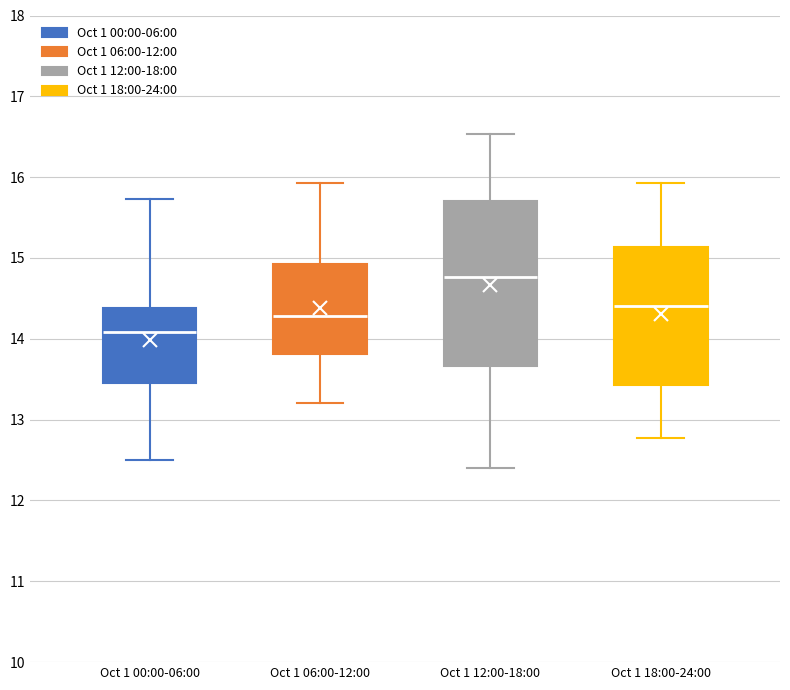

Reading left to right, read every box against the y-axis: the position of its median line, the range the box covers, and the ends of its whiskers. The values are not printed on the chart, so give them approximately, as read against the axis.

Oct 1 00:00-06:00: median 14.1, box 13.5 to 14.4, whiskers 12.5 to 15.7
Oct 1 06:00-12:00: median 14.3, box 13.8 to 14.9, whiskers 13.2 to 15.9
Oct 1 12:00-18:00: median 14.8, box 13.7 to 15.7, whiskers 12.4 to 16.5
Oct 1 18:00-24:00: median 14.4, box 13.4 to 15.1, whiskers 12.8 to 15.9